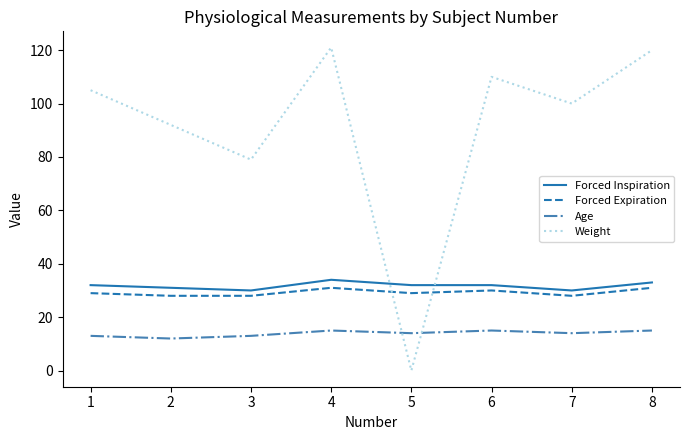

Reading right to left, list all the values displayed in this chart.

Forced Inspiration: 33	30	32	32	34	30	31	32
Forced Expiration: 31	28	30	29	31	28	28	29
Age: 15	14	15	14	15	13	12	13
Weight: 120	100	110	0	121	79	92	105